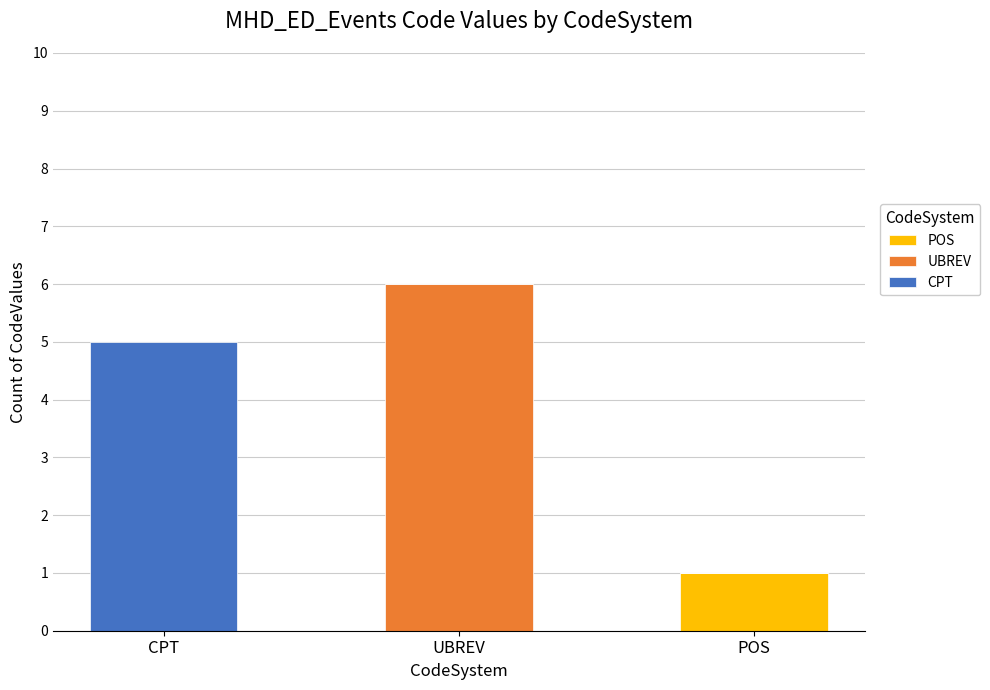

What is the total value across all series at UBREV?

6